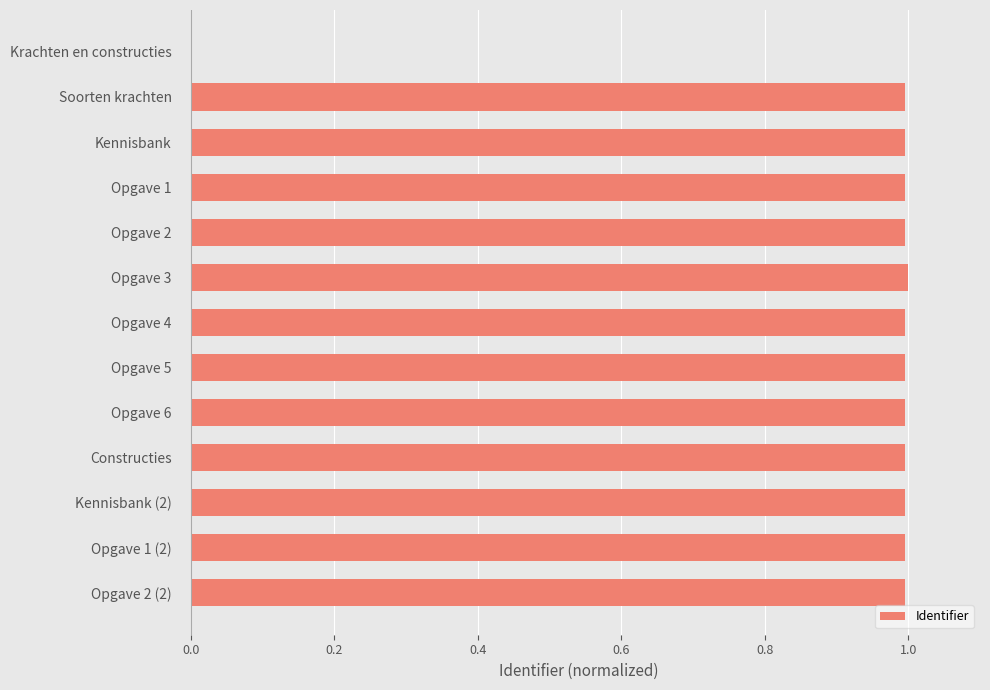

What is the change in value from Krachten en constructies to Opgave 4?

+1.0